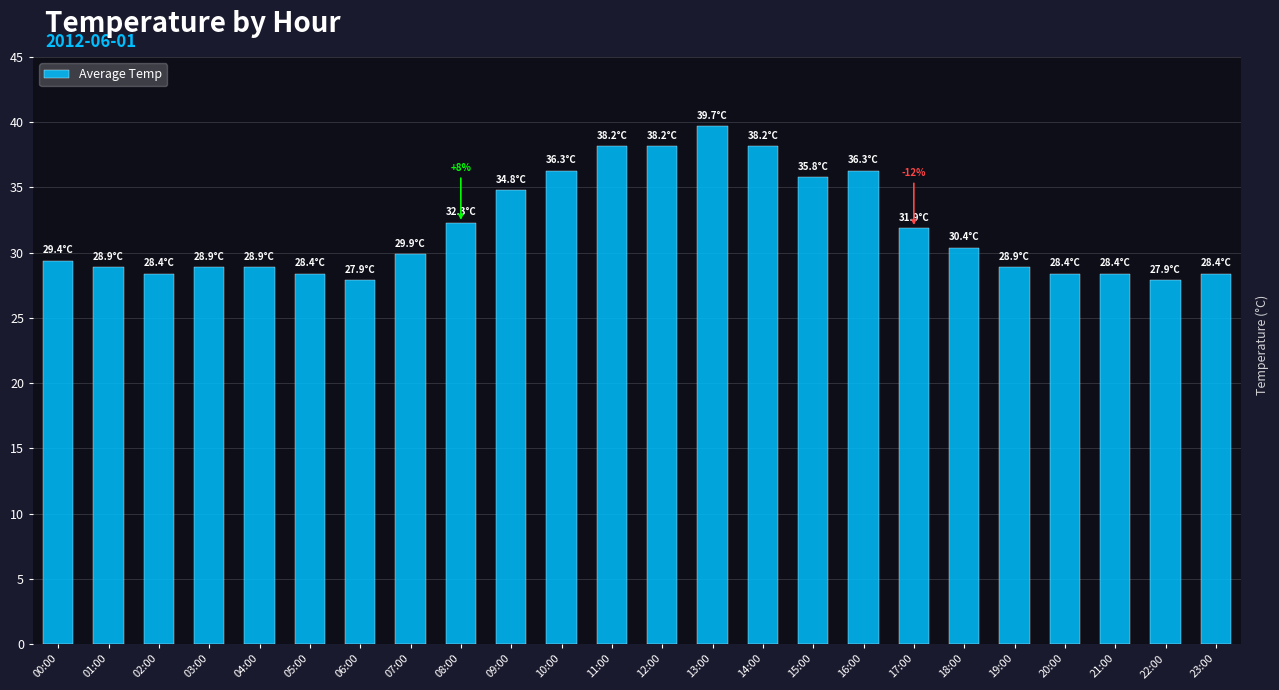

What is the difference between the second highest and second lowest values?

10.3